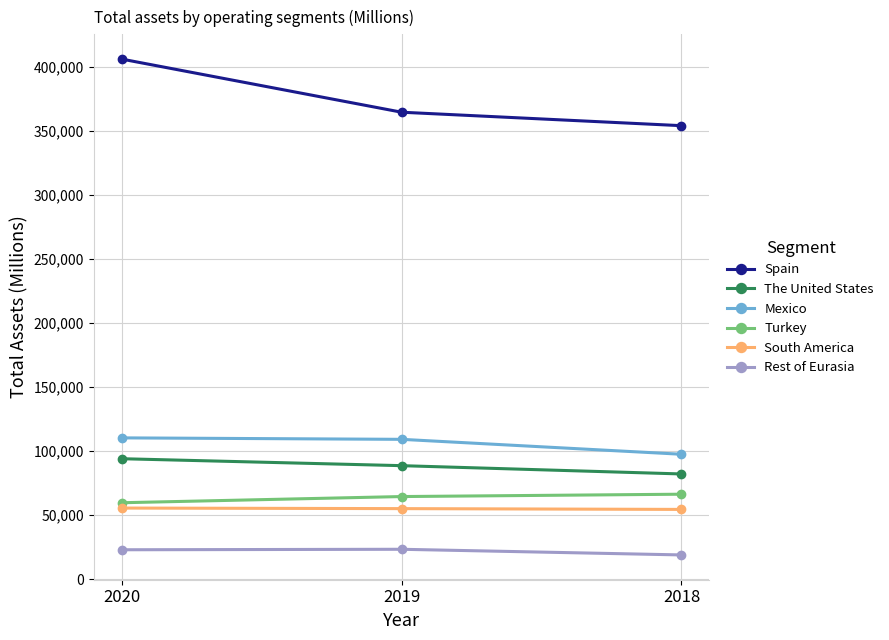

Which series has the widest spread of values?

Spain